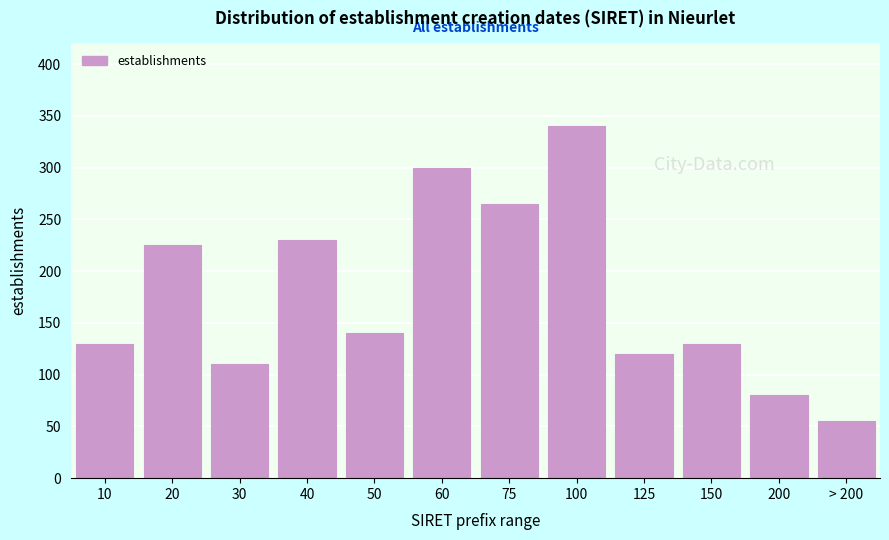

Reading left to right, extract all data points from this chart.

10=130	20=225	30=110	40=230	50=140	60=300	75=265	100=340	125=120	150=130	200=80	> 200=55